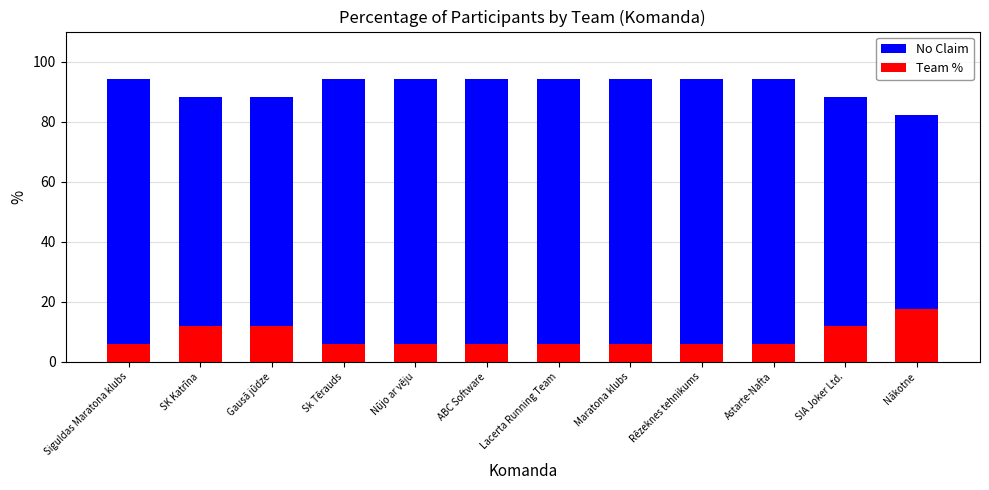

Where is Team % nearest to the value 11?

SK Katrīna